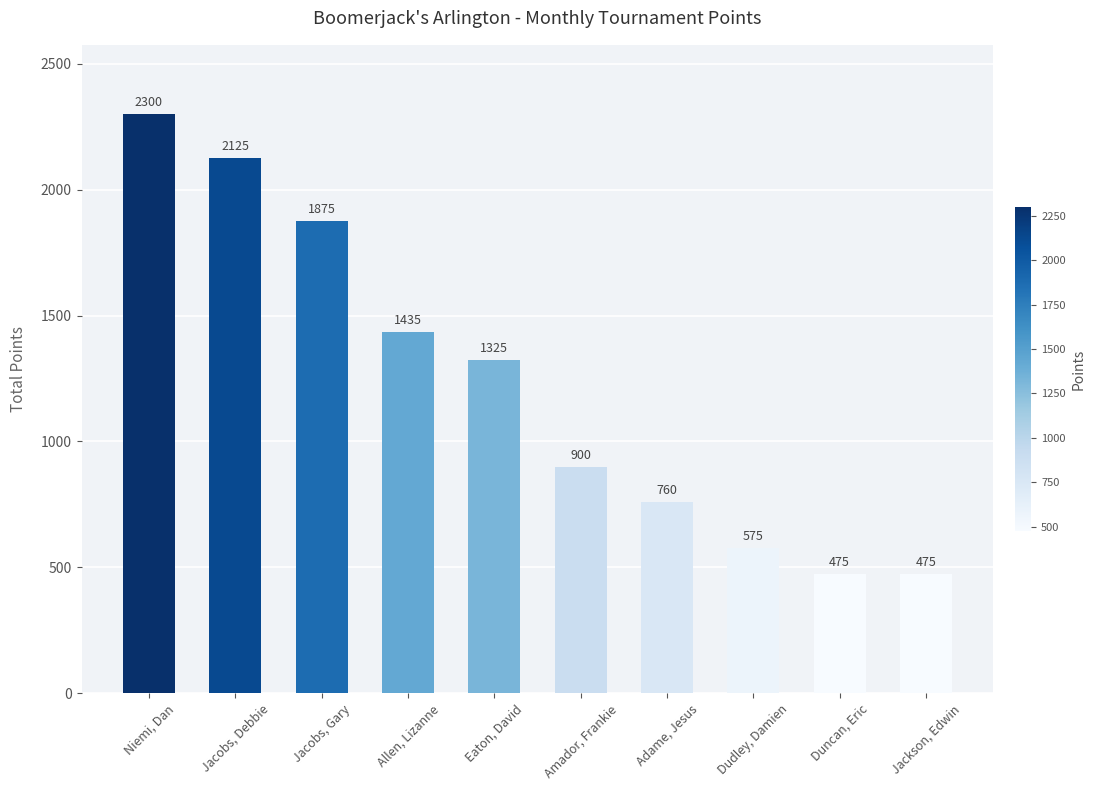

Count the number of data series in this chart.

1